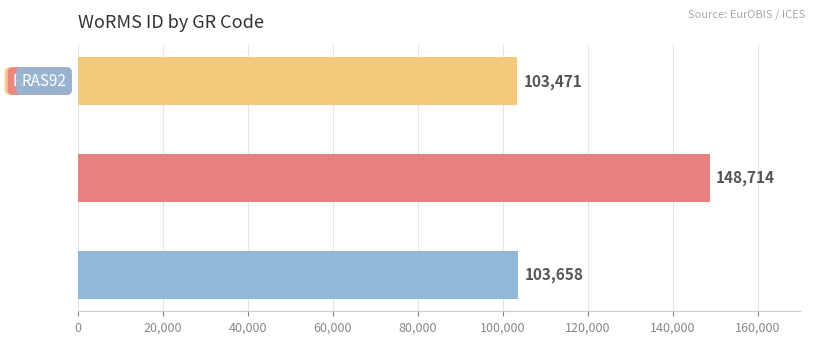

What is the sum of all values?

355843